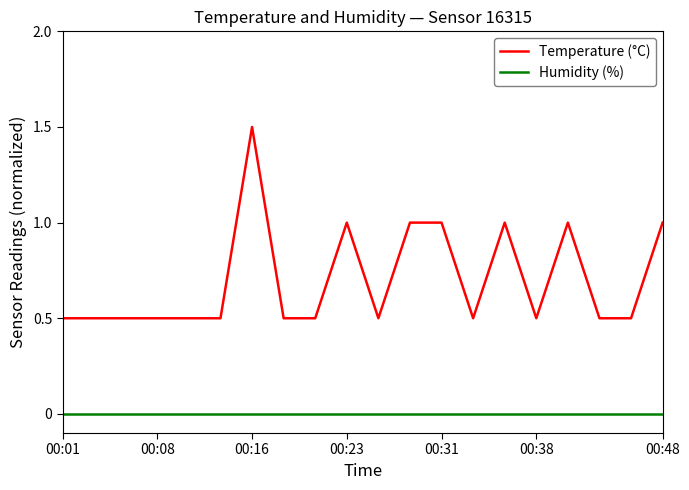

How many lines are shown in the chart?

2